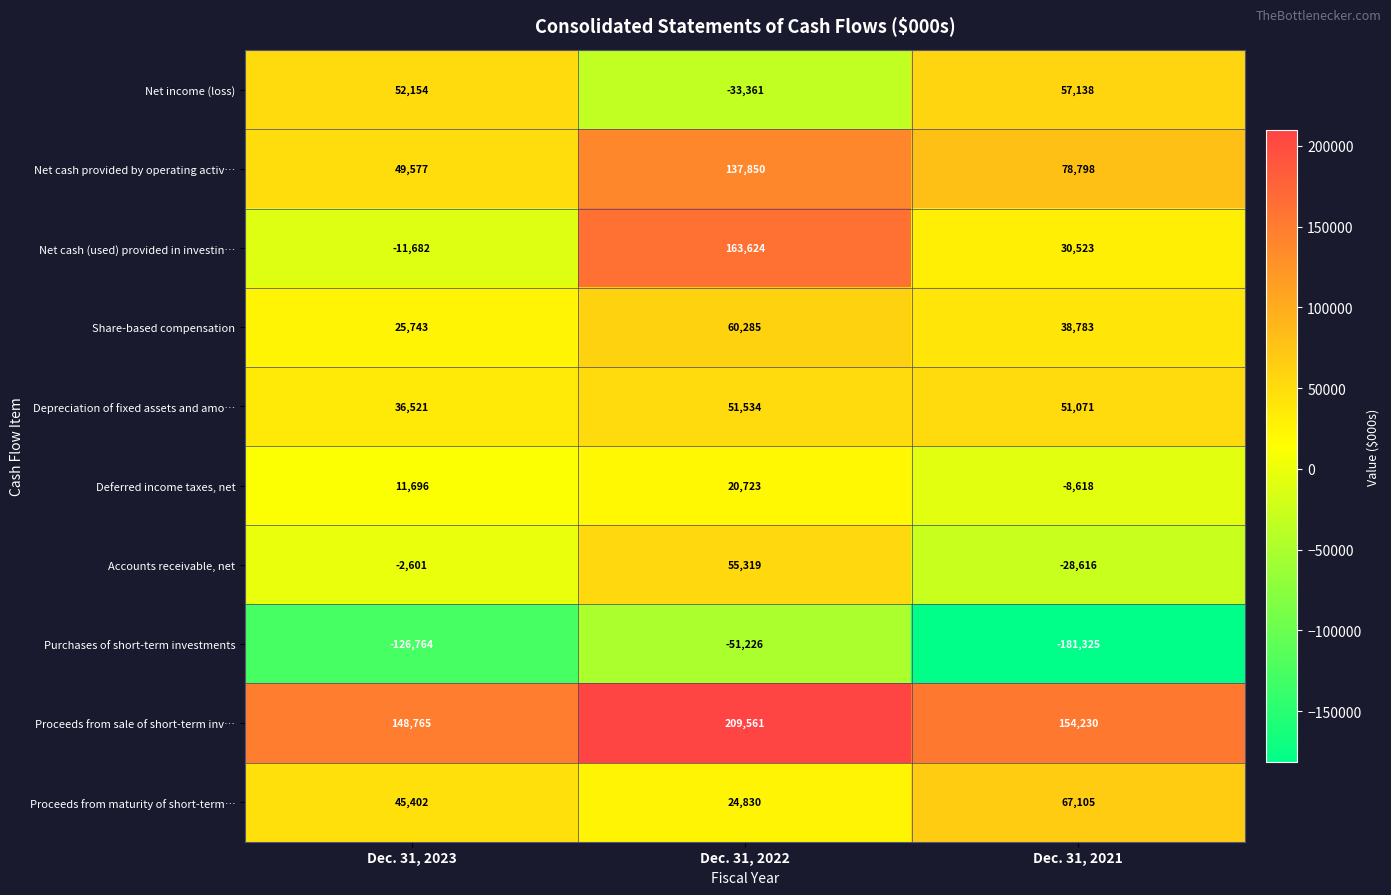

True or false: Depreciation of fixed assets and amo… has a value of 53523 at Dec. 31, 2023.

False